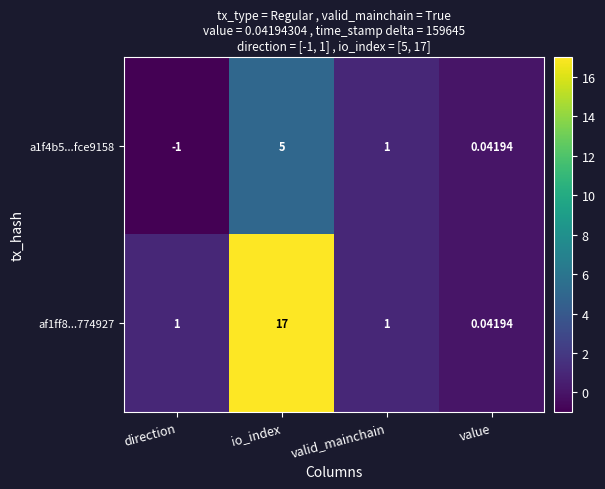

How many categories are shown in the chart?

4